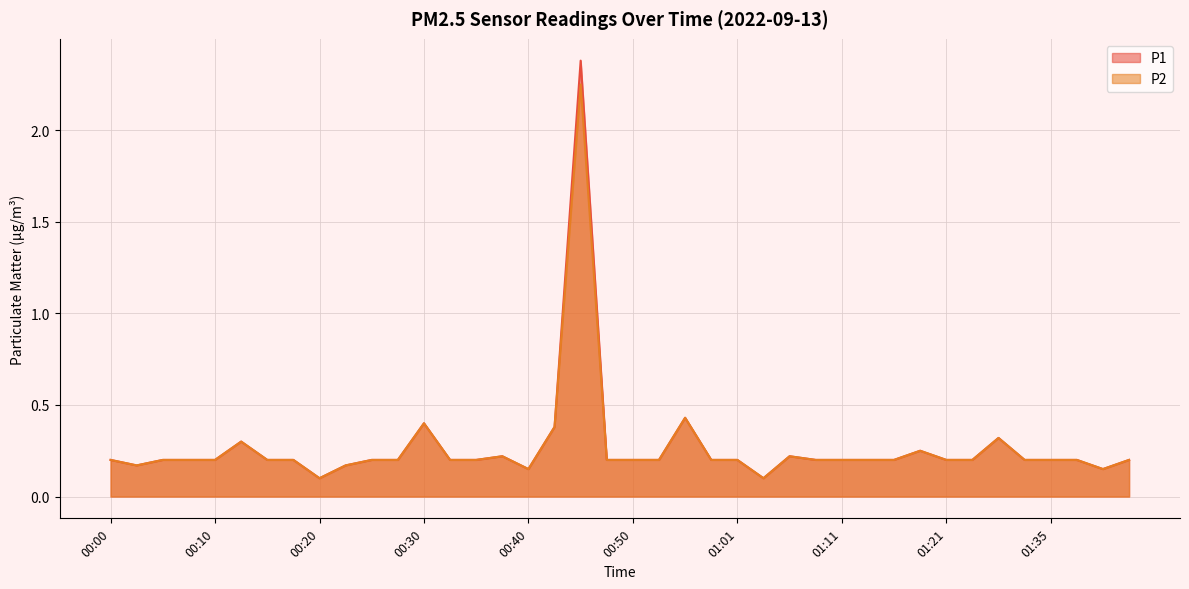

Reading right to left, extract all data points from this chart.

P1: 01:44=0.2	01:41=0.1	01:38=0.2	01:35=0.2	01:32=0.2	01:30=0.3	01:27=0.2	01:21=0.2	01:19=0.2	01:16=0.2	01:14=0.2	01:11=0.2	01:09=0.2	01:06=0.2	01:04=0.1	01:01=0.2	00:58=0.2	00:55=0.4	00:53=0.2	00:50=0.2	00:48=0.2	00:45=2.4	00:43=0.4	00:40=0.1	00:38=0.2	00:35=0.2	00:33=0.2	00:30=0.4	00:28=0.2	00:25=0.2	00:23=0.2	00:20=0.1	00:18=0.2	00:15=0.2	00:13=0.3	00:10=0.2	00:08=0.2	00:05=0.2	00:03=0.2	00:00=0.2
P2: 01:44=0.2	01:41=0.1	01:38=0.2	01:35=0.2	01:32=0.2	01:30=0.3	01:27=0.2	01:21=0.2	01:19=0.2	01:16=0.2	01:14=0.2	01:11=0.2	01:09=0.2	01:06=0.2	01:04=0.1	01:01=0.2	00:58=0.2	00:55=0.4	00:53=0.2	00:50=0.2	00:48=0.2	00:45=2.2	00:43=0.4	00:40=0.1	00:38=0.2	00:35=0.2	00:33=0.2	00:30=0.4	00:28=0.2	00:25=0.2	00:23=0.2	00:20=0.1	00:18=0.2	00:15=0.2	00:13=0.3	00:10=0.2	00:08=0.2	00:05=0.2	00:03=0.2	00:00=0.2